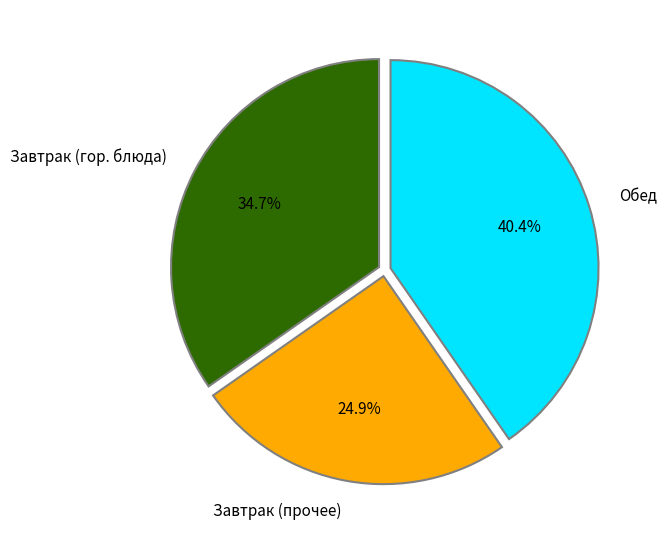

Rank the categories by value from lowest to highest.

Завтрак (прочее), Завтрак (гор. блюда), Обед